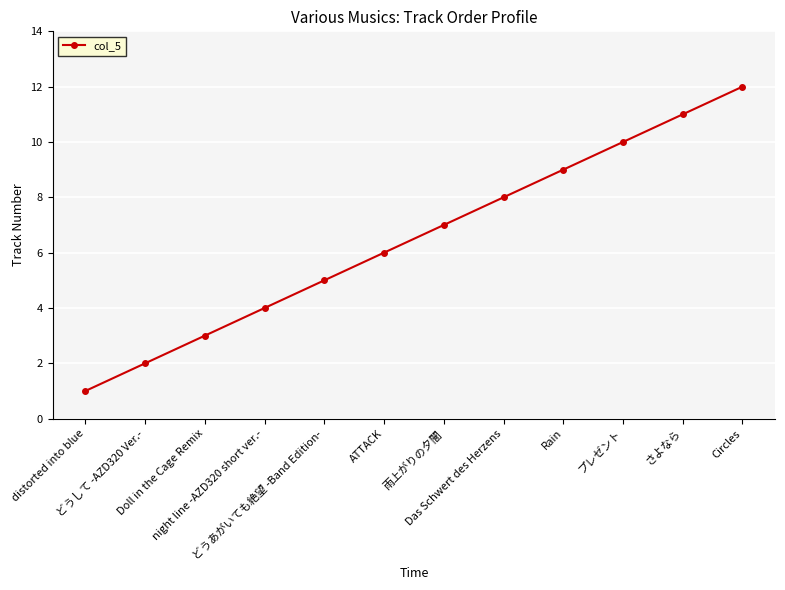

At which category does the chart reach its minimum across all series?

distorted into blue